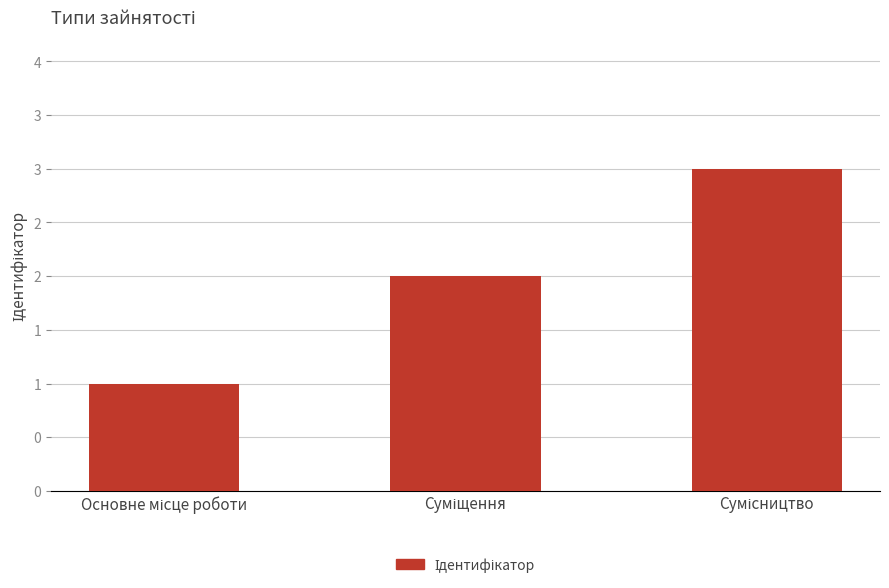

What is the change in value from Основне місце роботи to Суміщення?

+1